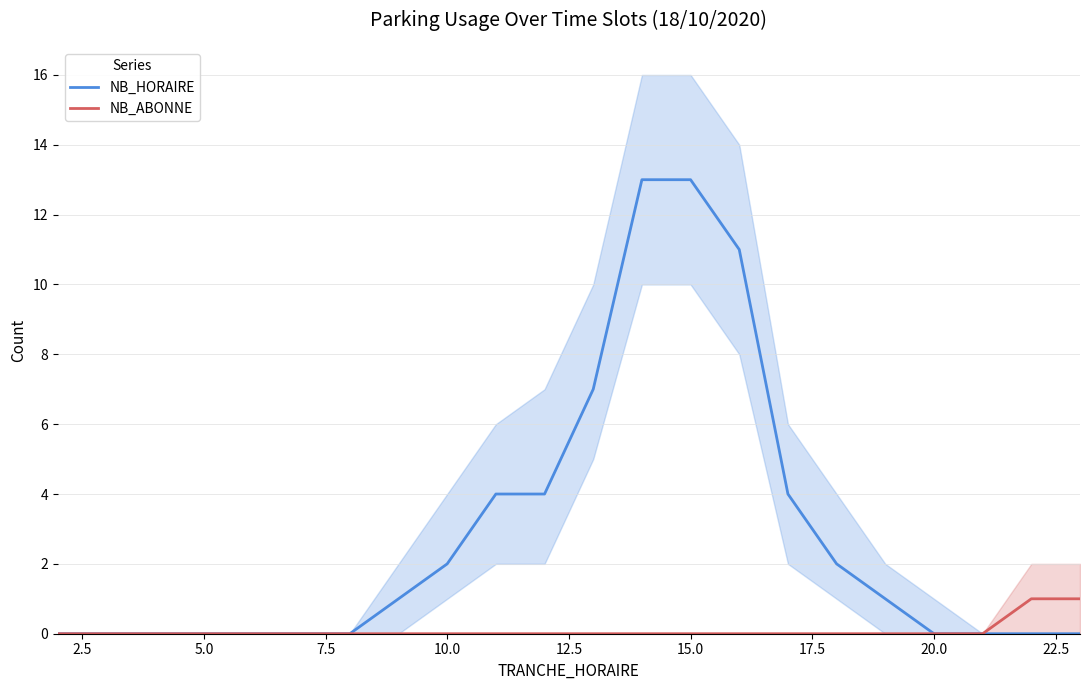

What is the value of the NB_HORAIRE point at the 9th from the left?

2